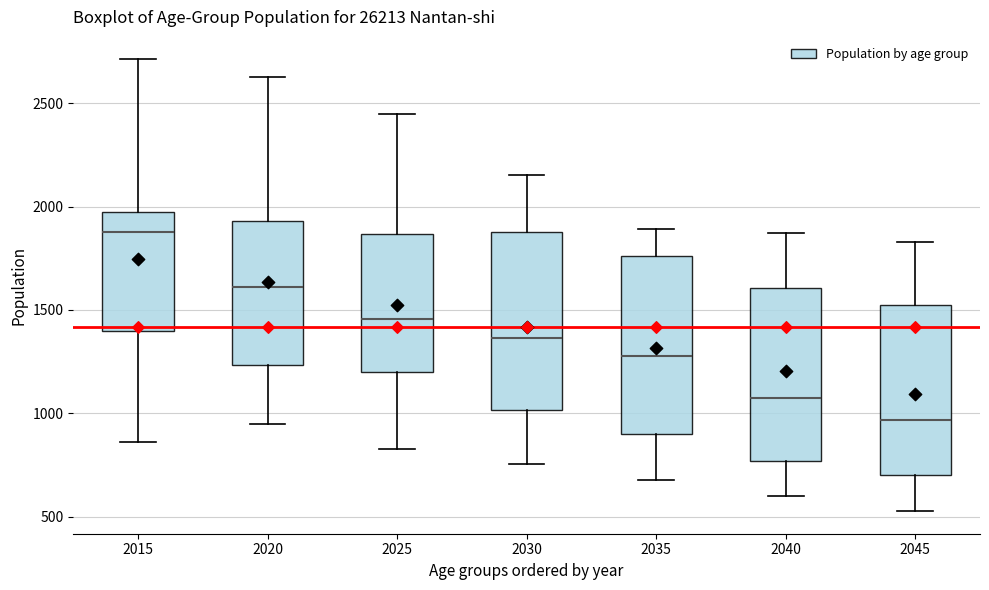

Reading left to right, read every box against the y-axis: the position of its median line, the range the box covers, and the ends of its whiskers. The values are not printed on the chart, so give them approximately, as read against the axis.

2015: median 1900, box 1400 to 1950, whiskers 850 to 2700
2020: median 1600, box 1250 to 1950, whiskers 950 to 2650
2025: median 1450, box 1200 to 1850, whiskers 850 to 2450
2030: median 1350, box 1000 to 1900, whiskers 750 to 2150
2035: median 1300, box 900 to 1750, whiskers 700 to 1900
2040: median 1100, box 750 to 1600, whiskers 600 to 1850
2045: median 950, box 700 to 1500, whiskers 550 to 1850